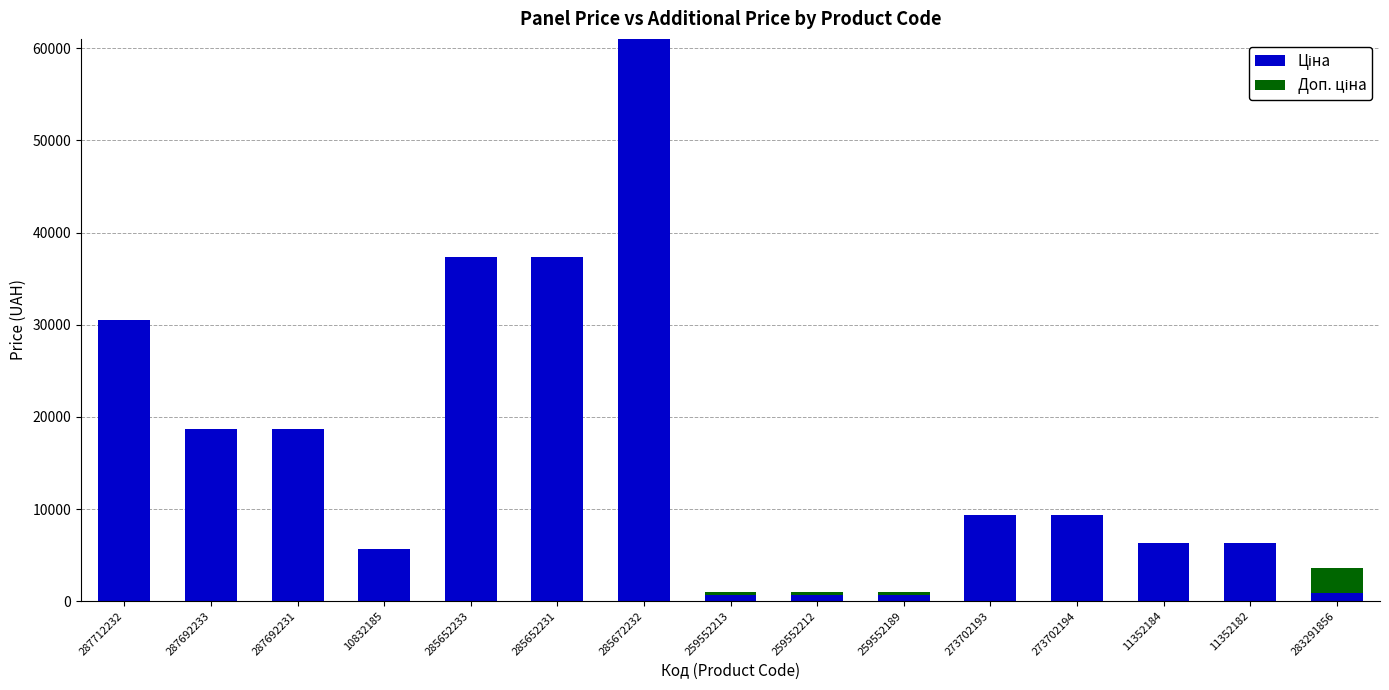

What is the total value across all series at 273702194?

9321.4